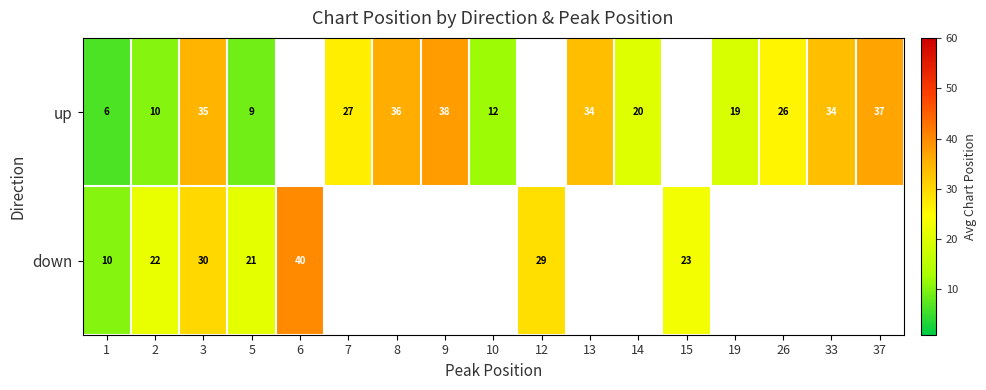

What is the greatest value displayed?

40.0